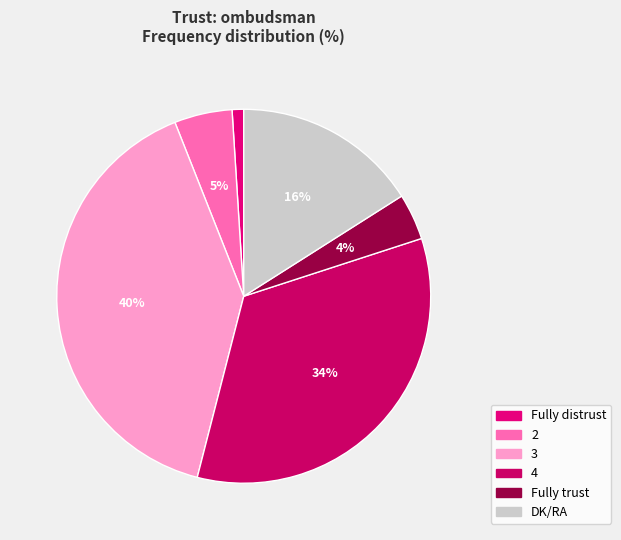

Is it true that 2 is 1% of the pie?

False